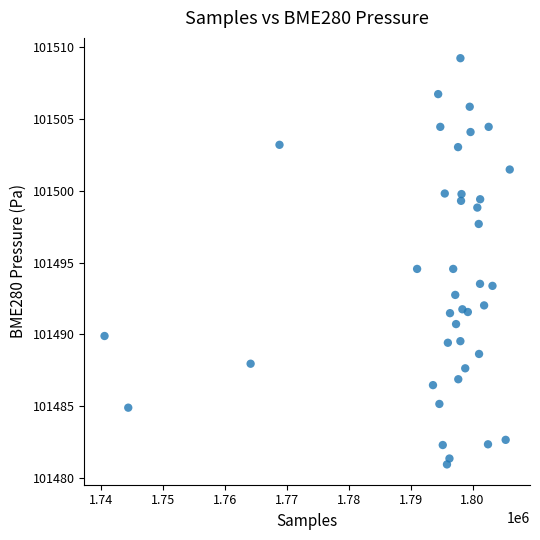

What is the range of Y values (max minus min)?

28.3